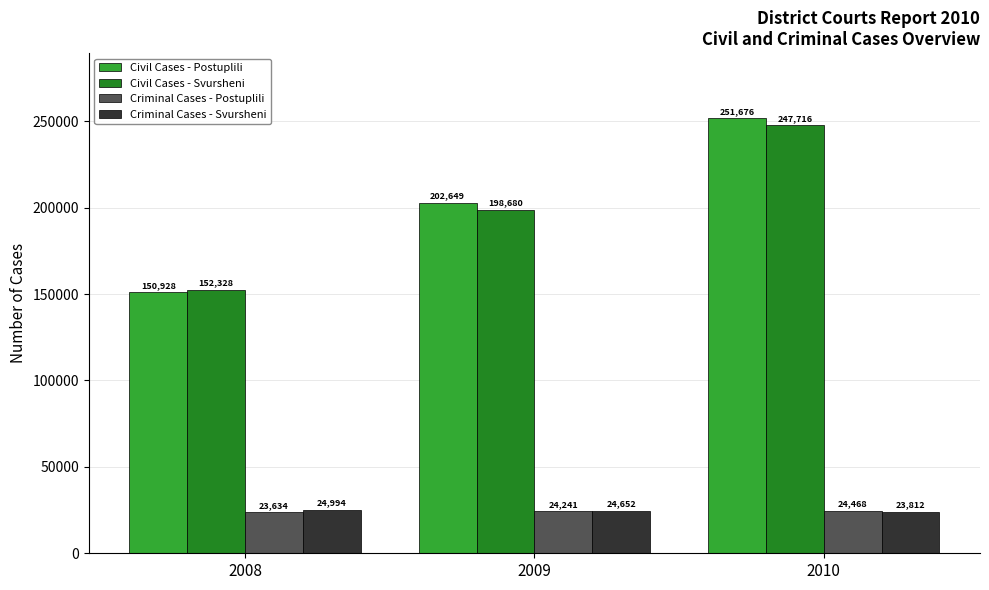

Reading right to left, list all the values displayed in this chart.

Civil Cases - Postuplili: 2010=251676	2009=202649	2008=150928
Civil Cases - Svursheni: 2010=247716	2009=198680	2008=152328
Criminal Cases - Postuplili: 2010=24468	2009=24241	2008=23634
Criminal Cases - Svursheni: 2010=23812	2009=24652	2008=24994